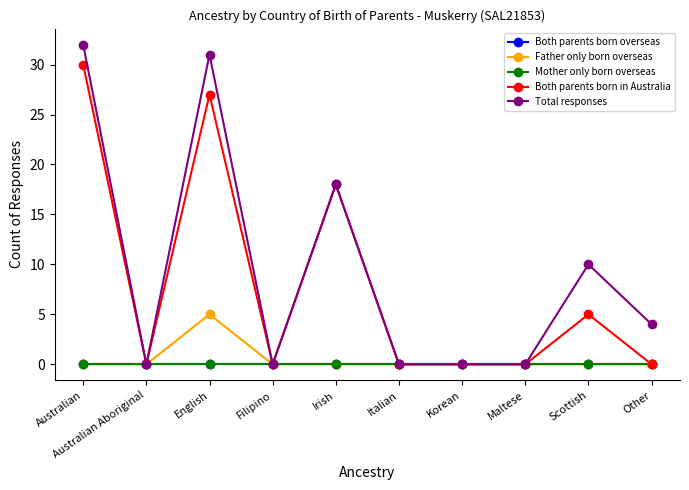

At which label does Total responses reach its minimum?

Australian Aboriginal